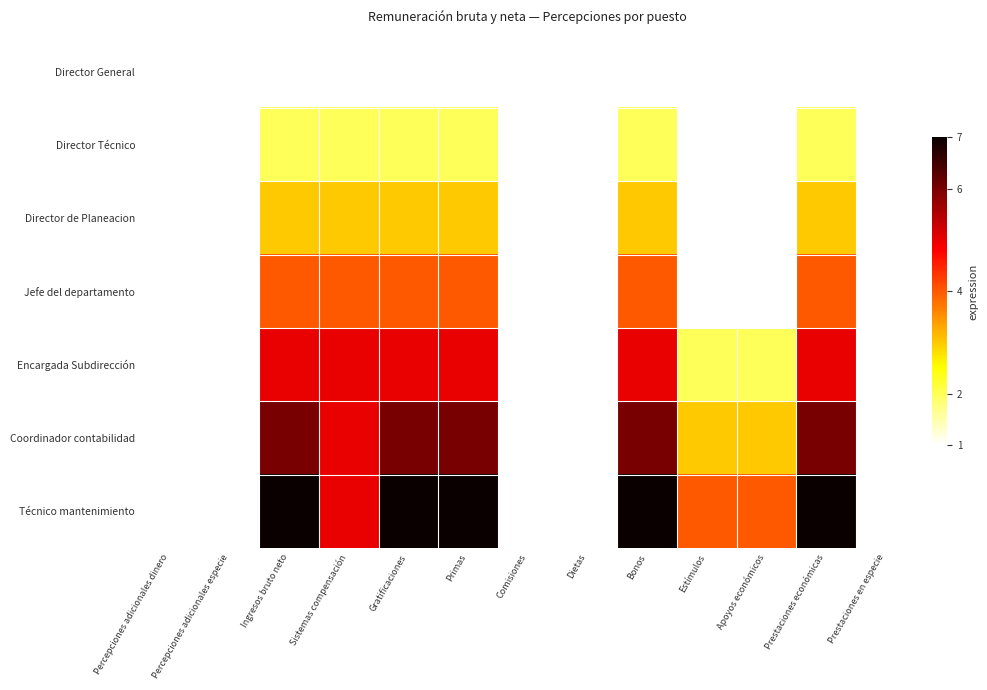

Reading left to right, transcribe all the data shown in this chart.

Director General: Percepciones adicionales dinero=1	Percepciones adicionales especie=1	Ingresos bruto neto=1	Sistemas compensación=1	Gratificaciones=1	Primas=1	Comisiones=1	Dietas=1	Bonos=1	Estímulos=1	Apoyos económicos=1	Prestaciones económicas=1	Prestaciones en especie=1
Director Técnico: Percepciones adicionales dinero=1	Percepciones adicionales especie=1	Ingresos bruto neto=2	Sistemas compensación=2	Gratificaciones=2	Primas=2	Comisiones=1	Dietas=1	Bonos=2	Estímulos=1	Apoyos económicos=1	Prestaciones económicas=2	Prestaciones en especie=1
Director de Planeacion: Percepciones adicionales dinero=1	Percepciones adicionales especie=1	Ingresos bruto neto=3	Sistemas compensación=3	Gratificaciones=3	Primas=3	Comisiones=1	Dietas=1	Bonos=3	Estímulos=1	Apoyos económicos=1	Prestaciones económicas=3	Prestaciones en especie=1
Jefe del departamento: Percepciones adicionales dinero=1	Percepciones adicionales especie=1	Ingresos bruto neto=4	Sistemas compensación=4	Gratificaciones=4	Primas=4	Comisiones=1	Dietas=1	Bonos=4	Estímulos=1	Apoyos económicos=1	Prestaciones económicas=4	Prestaciones en especie=1
Encargada Subdirección: Percepciones adicionales dinero=1	Percepciones adicionales especie=1	Ingresos bruto neto=5	Sistemas compensación=5	Gratificaciones=5	Primas=5	Comisiones=1	Dietas=1	Bonos=5	Estímulos=2	Apoyos económicos=2	Prestaciones económicas=5	Prestaciones en especie=1
Coordinador contabilidad: Percepciones adicionales dinero=1	Percepciones adicionales especie=1	Ingresos bruto neto=6	Sistemas compensación=5	Gratificaciones=6	Primas=6	Comisiones=1	Dietas=1	Bonos=6	Estímulos=3	Apoyos económicos=3	Prestaciones económicas=6	Prestaciones en especie=1
Técnico mantenimiento: Percepciones adicionales dinero=1	Percepciones adicionales especie=1	Ingresos bruto neto=7	Sistemas compensación=5	Gratificaciones=7	Primas=7	Comisiones=1	Dietas=1	Bonos=7	Estímulos=4	Apoyos económicos=4	Prestaciones económicas=7	Prestaciones en especie=1